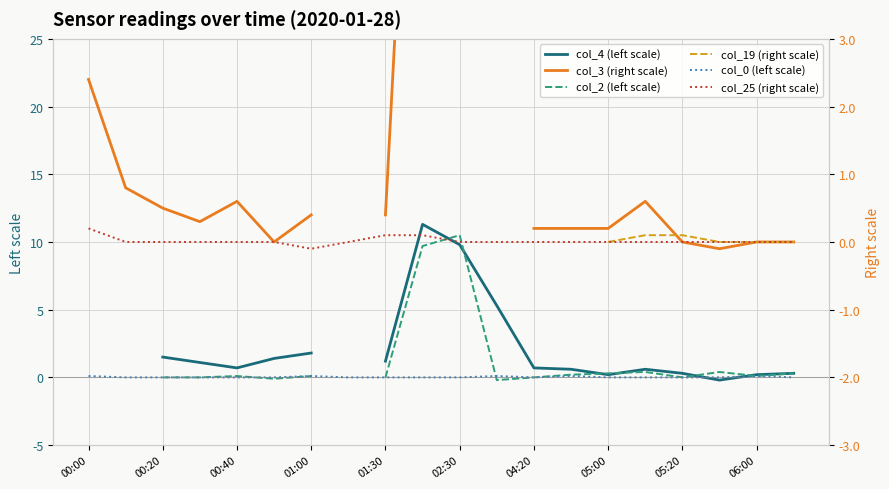

Count the col_25 (right scale) values in the range 0 to 1.

19